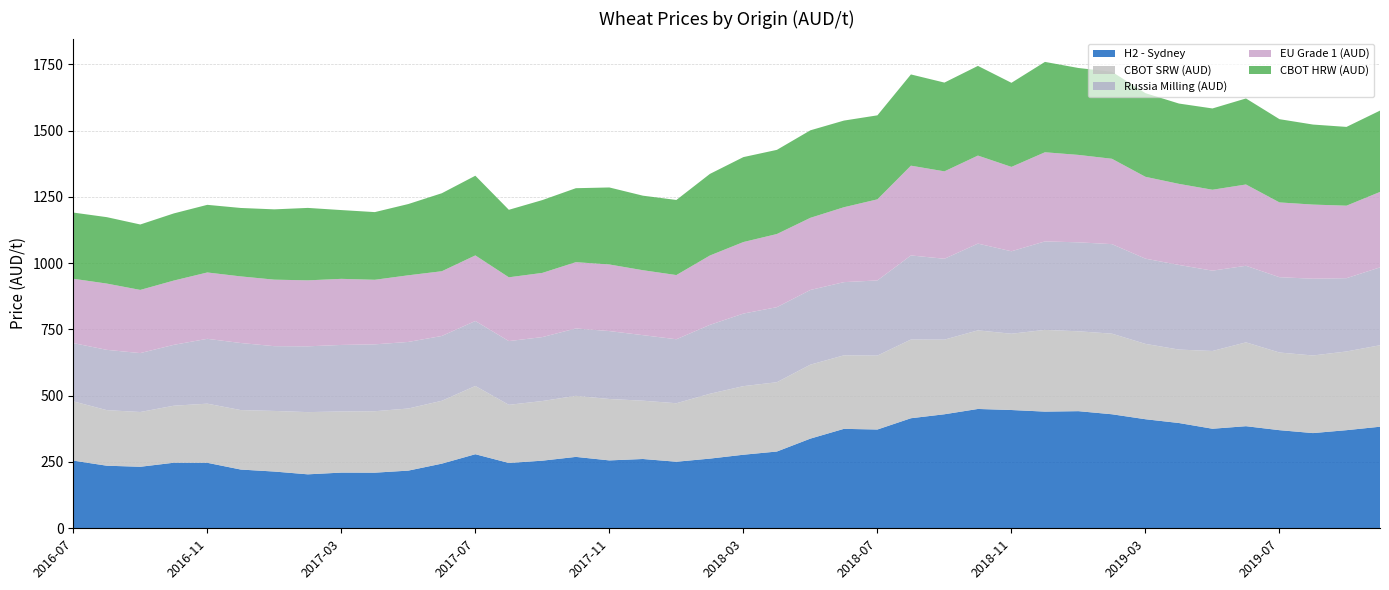

Reading left to right, list all the values displayed in this chart.

H2 - Sydney: 2016-07=255.2	2016-08=236.0	2016-09=232.0	2016-10=247.2	2016-11=247.0	2016-12=221.5	2017-01=214.0	2017-02=203.5	2017-03=210.0	2017-04=209.8	2017-05=217.5	2017-06=243.8	2017-07=279.3	2017-08=246.3	2017-09=255.0	2017-10=269.2	2017-11=256.0	2017-12=261.3	2018-01=251.0	2018-02=262.8	2018-03=277.4	2018-04=289.5	2018-05=338.2	2018-06=375.0	2018-07=372.5	2018-08=415.0	2018-09=430.0	2018-10=450.0	2018-11=446.0	2018-12=440.0	2019-01=441.7	2019-02=430.0	2019-03=411.2	2019-04=397.0	2019-05=375.4	2019-06=385.0	2019-07=370.0	2019-08=359.0	2019-09=370.0	2019-10=383.0
CBOT HRW (AUD): 2016-07=249.6	2016-08=250.5	2016-09=246.7	2016-10=253.2	2016-11=255.0	2016-12=258.1	2017-01=265.1	2017-02=273.1	2017-03=259.4	2017-04=255.2	2017-05=268.7	2017-06=294.1	2017-07=300.5	2017-08=254.5	2017-09=274.6	2017-10=278.9	2017-11=290.4	2017-12=281.1	2018-01=283.2	2018-02=307.7	2018-03=320.3	2018-04=317.4	2018-05=330.0	2018-06=326.8	2018-07=316.8	2018-08=344.0	2018-09=334.7	2018-10=338.2	2018-11=317.1	2018-12=340.8	2019-01=327.7	2019-02=328.2	2019-03=315.4	2019-04=302.9	2019-05=306.5	2019-06=324.4	2019-07=313.9	2019-08=301.8	2019-09=297.1	2019-10=306.7
CBOT SRW (AUD): 2016-07=223.4	2016-08=209.6	2016-09=206.5	2016-10=215.0	2016-11=223.0	2016-12=224.2	2017-01=228.5	2017-02=234.6	2017-03=230.6	2017-04=231.7	2017-05=234.2	2017-06=237.1	2017-07=257.3	2017-08=219.3	2017-09=224.9	2017-10=230.2	2017-11=231.6	2017-12=219.8	2018-01=220.6	2018-02=244.5	2018-03=258.6	2018-04=261.4	2018-05=278.9	2018-06=277.2	2018-07=278.8	2018-08=296.8	2018-09=281.4	2018-10=296.3	2018-11=287.7	2018-12=308.2	2019-01=301.2	2019-02=303.9	2019-03=284.1	2019-04=276.9	2019-05=293.2	2019-06=316.1	2019-07=292.8	2019-08=292.6	2019-09=296.8	2019-10=307.2
Russia Milling (AUD): 2016-07=219.7	2016-08=227.3	2016-09=222.2	2016-10=229.5	2016-11=244.5	2016-12=252.9	2017-01=244.2	2017-02=248.1	2017-03=250.8	2017-04=252.2	2017-05=251.0	2017-06=244.4	2017-07=245.1	2017-08=240.3	2017-09=241.1	2017-10=254.1	2017-11=256.1	2017-12=247.1	2018-01=241.3	2018-02=259.9	2018-03=273.6	2018-04=283.0	2018-05=281.6	2018-06=276.0	2018-07=283.4	2018-08=317.1	2018-09=305.0	2018-10=327.2	2018-11=311.0	2018-12=333.7	2019-01=335.4	2019-02=337.6	2019-03=321.4	2019-04=319.1	2019-05=302.9	2019-06=288.8	2019-07=284.0	2019-08=289.5	2019-09=276.3	2019-10=293.7
EU Grade 1 (AUD): 2016-07=242.6	2016-08=249.9	2016-09=238.2	2016-10=242.3	2016-11=250.2	2016-12=251.2	2017-01=250.8	2017-02=248.8	2017-03=249.2	2017-04=243.5	2017-05=251.3	2017-06=244.1	2017-07=247.3	2017-08=240.6	2017-09=242.1	2017-10=250.0	2017-11=251.2	2017-12=244.9	2018-01=242.0	2018-02=261.5	2018-03=269.7	2018-04=275.8	2018-05=272.1	2018-06=282.4	2018-07=305.8	2018-08=338.5	2018-09=329.6	2018-10=332.0	2018-11=318.1	2018-12=336.1	2019-01=329.7	2019-02=321.9	2019-03=308.7	2019-04=305.7	2019-05=305.1	2019-06=306.6	2019-07=282.0	2019-08=279.5	2019-09=273.4	2019-10=284.4